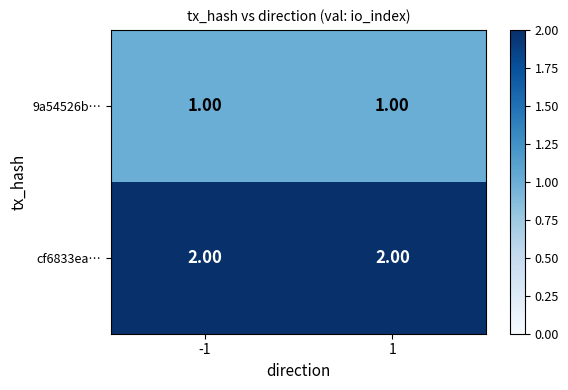

At -1, list the series in order from smallest to largest.

9a54526b…, cf6833ea…